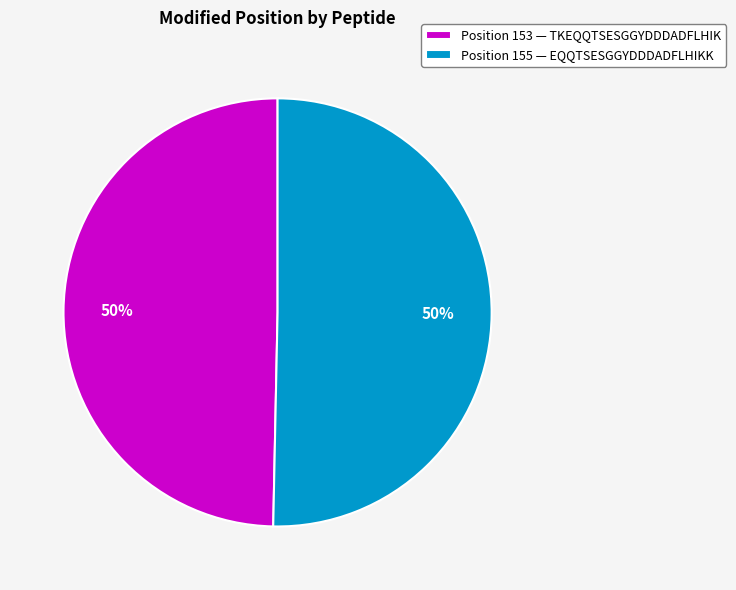

What is the ratio of the value at Position 153 — TKEQQTSESGGYDDDADFLHIK to the value at Position 155 — EQQTSESGGYDDDADFLHIKK?

1.0